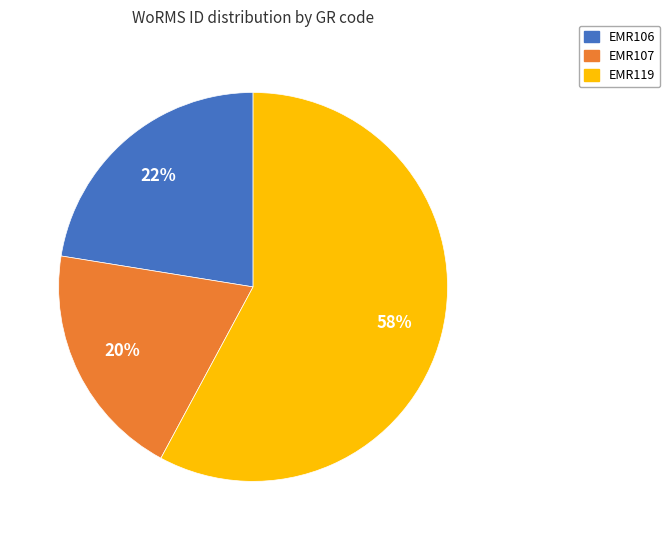

The EMR106 slice represents 35% of the pie. True or false?

False